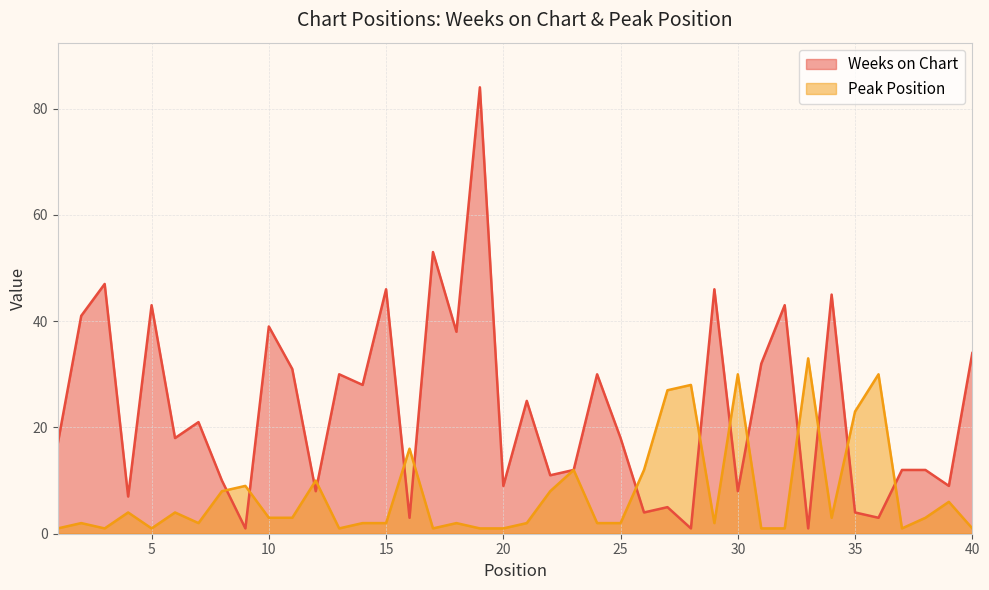

Is it true that Weeks on Chart equals 21 at 7?

True